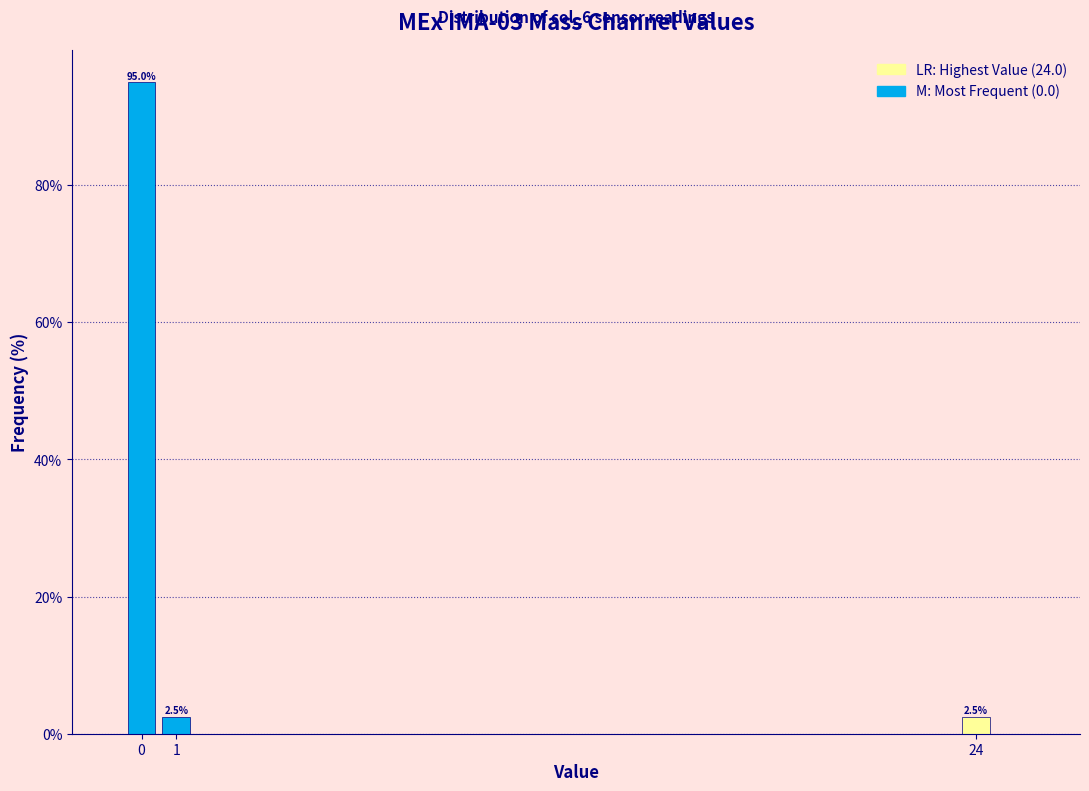

Reading left to right, extract all data points from this chart.

0=95.0	1=2.5	24=2.5